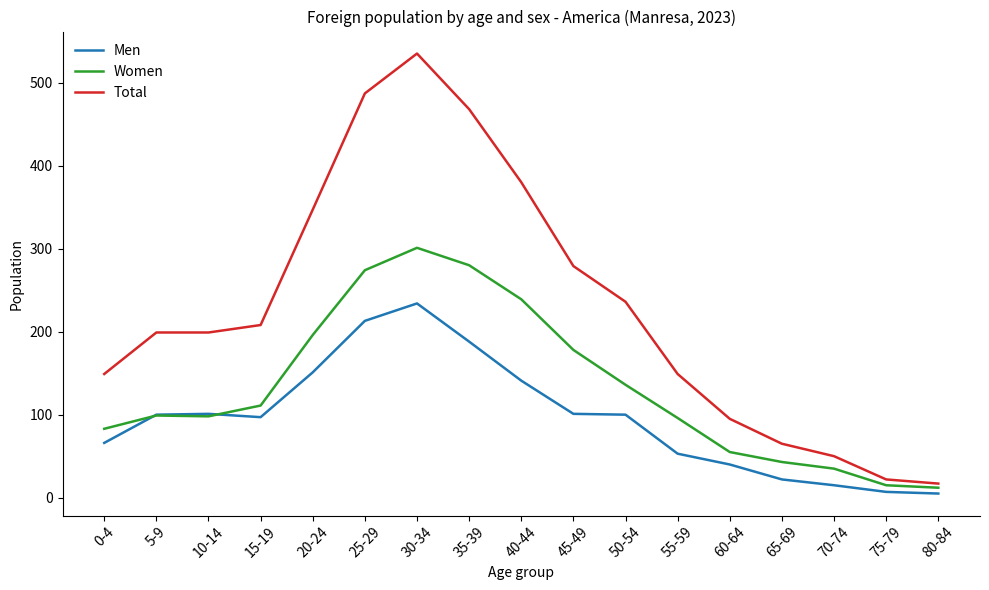

What is the total value across all series at 55-59?

298